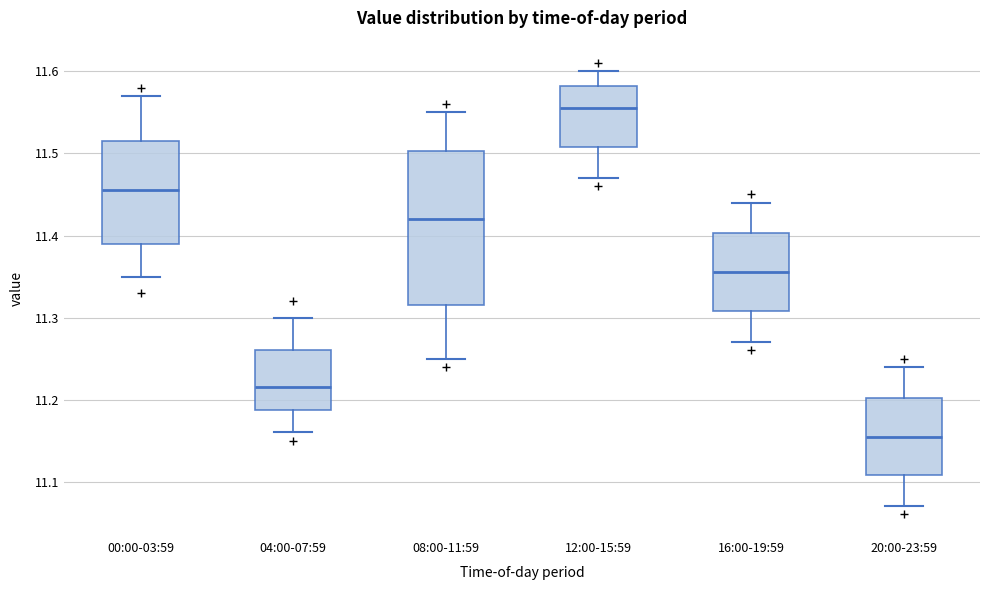

Which box's median line is the highest?

12:00-15:59